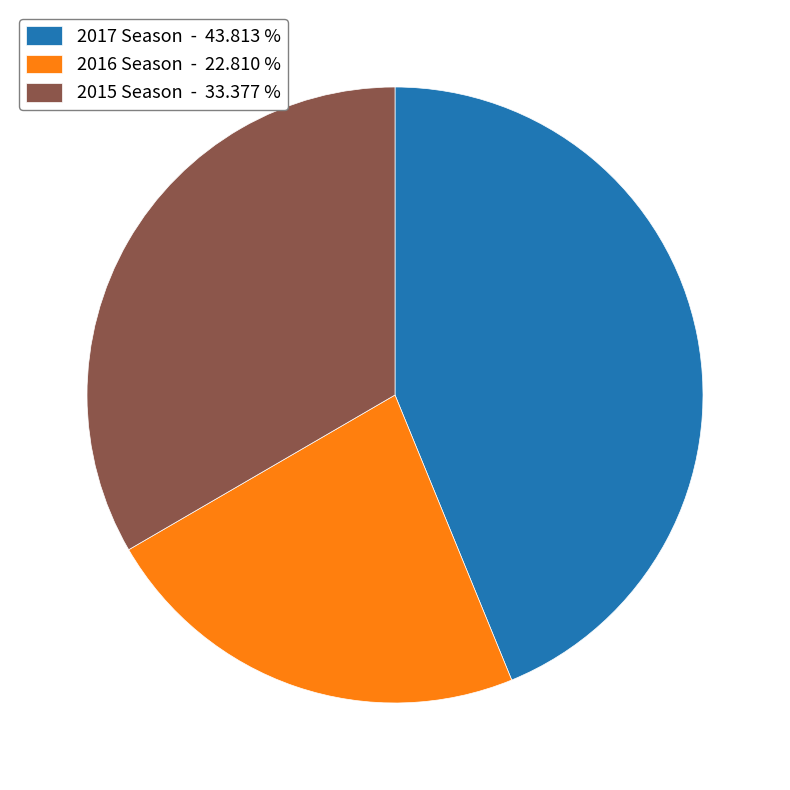

Does 2016 Season - 22.810 % represent more than half of the total?

No